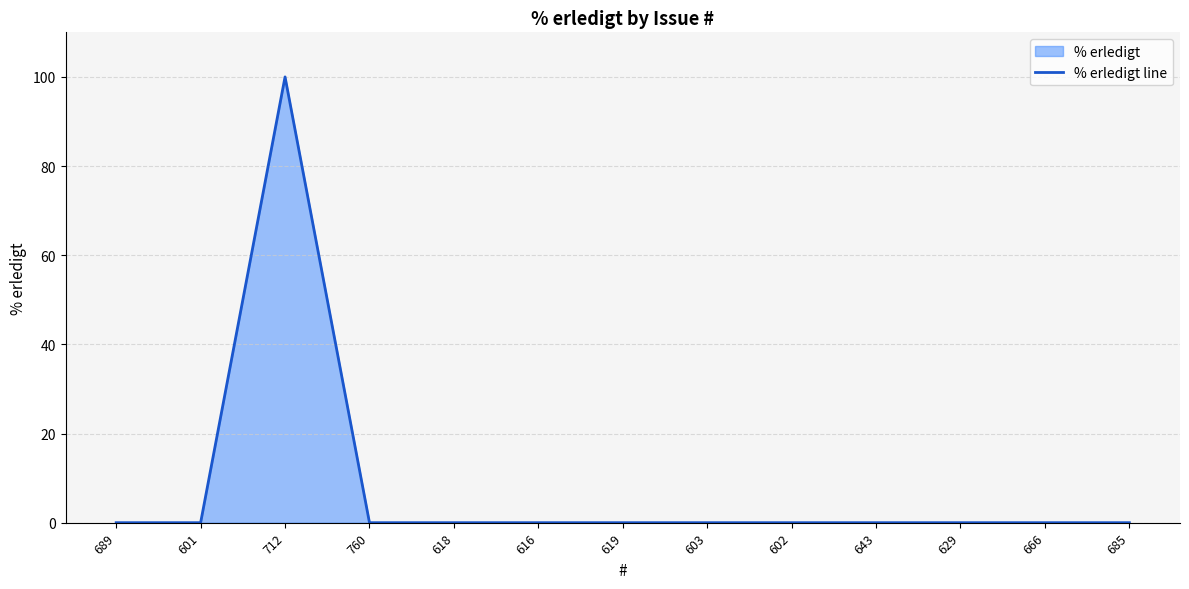

What is the label of the 11th point from the left?

629